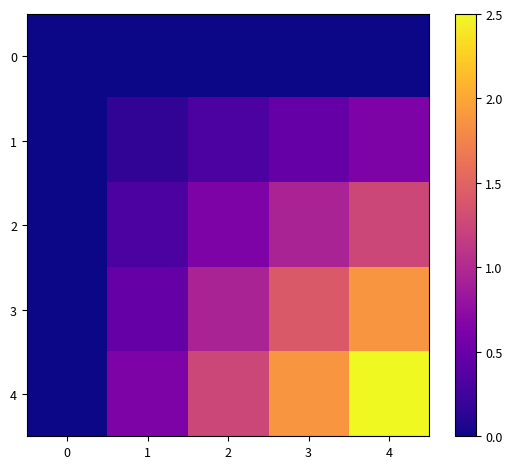

Between 1 and 3, which series saw the biggest shift?

4